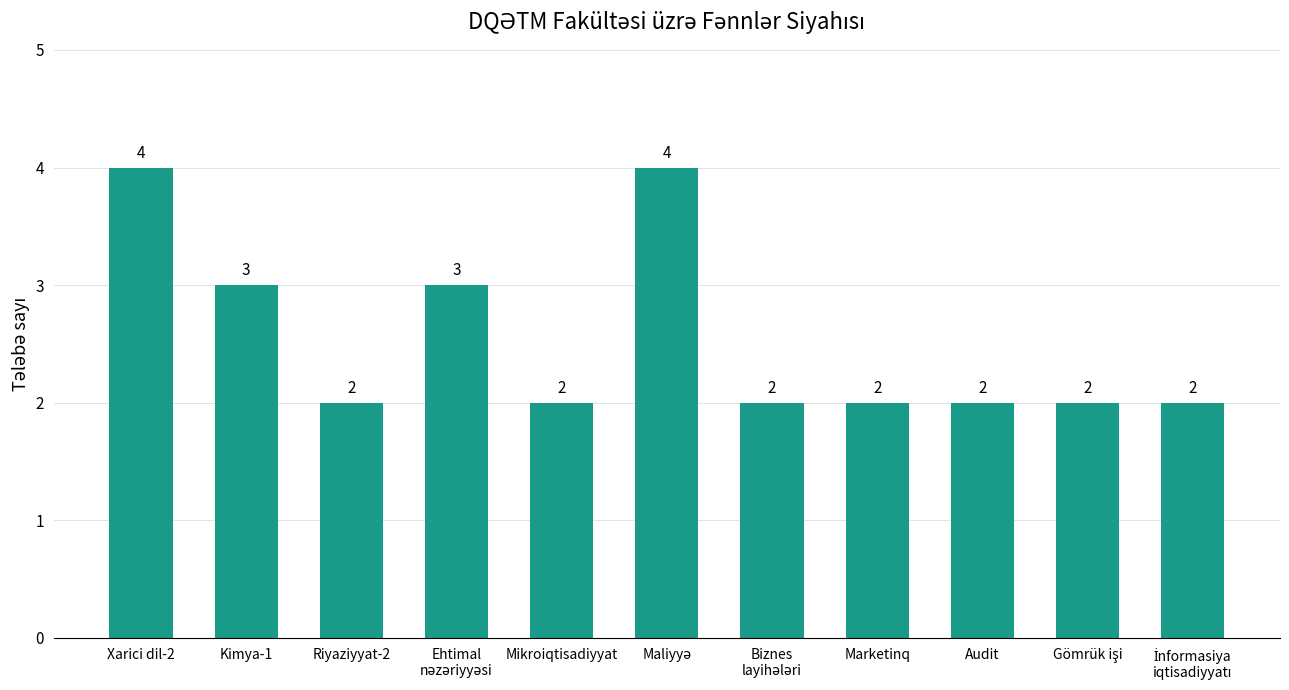

What is the average value?

3